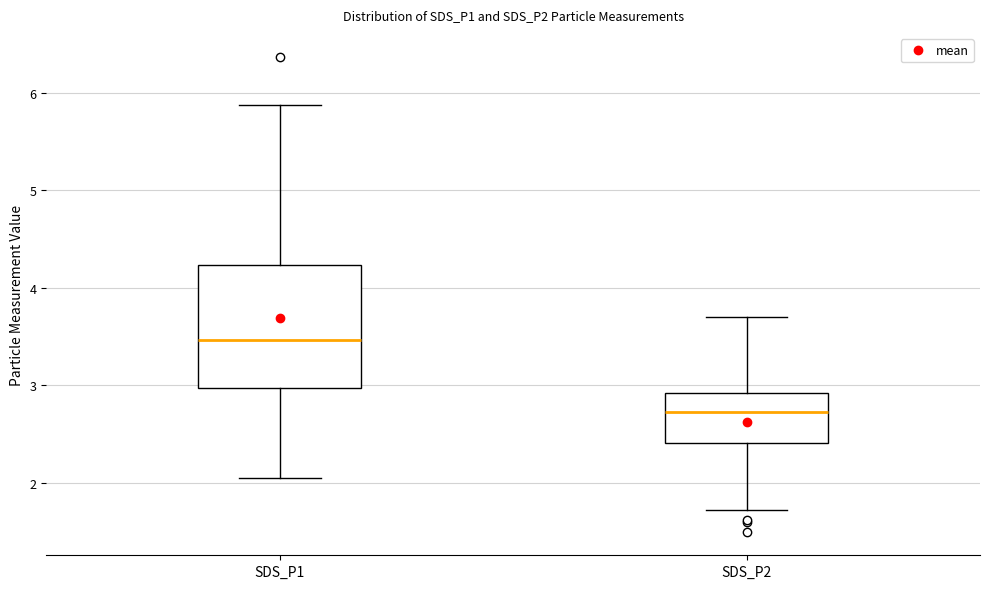

Reading left to right, read every box against the y-axis: the position of its median line, the range the box covers, and the ends of its whiskers. The values are not printed on the chart, so give them approximately, as read against the axis.

SDS_P1: median 3.5, box 3.0 to 4.2, whiskers 2.1 to 5.9
SDS_P2: median 2.7, box 2.4 to 2.9, whiskers 1.7 to 3.7